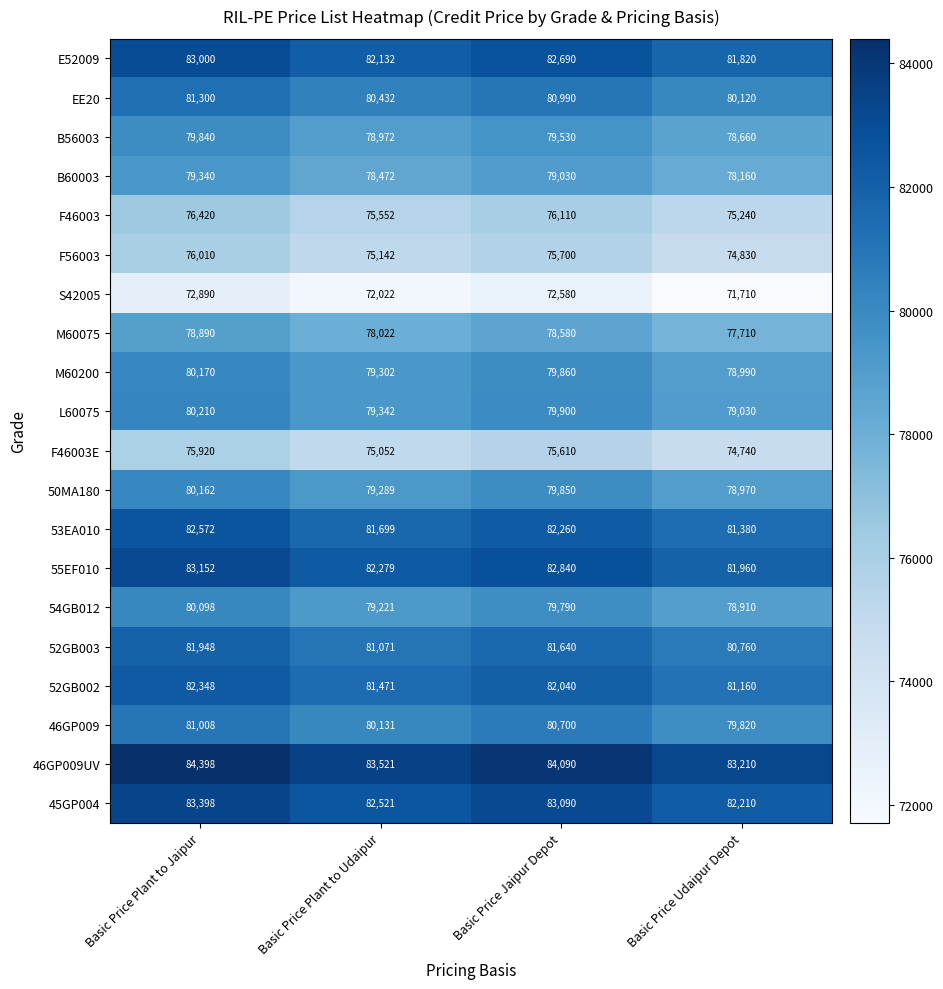

Rank the series at Basic Price Udaipur Depot from highest to lowest value.

46GP009UV, 45GP004, 55EF010, E52009, 53EA010, 52GB002, 52GB003, EE20, 46GP009, L60075, M60200, 50MA180, 54GB012, B56003, B60003, M60075, F46003, F56003, F46003E, S42005